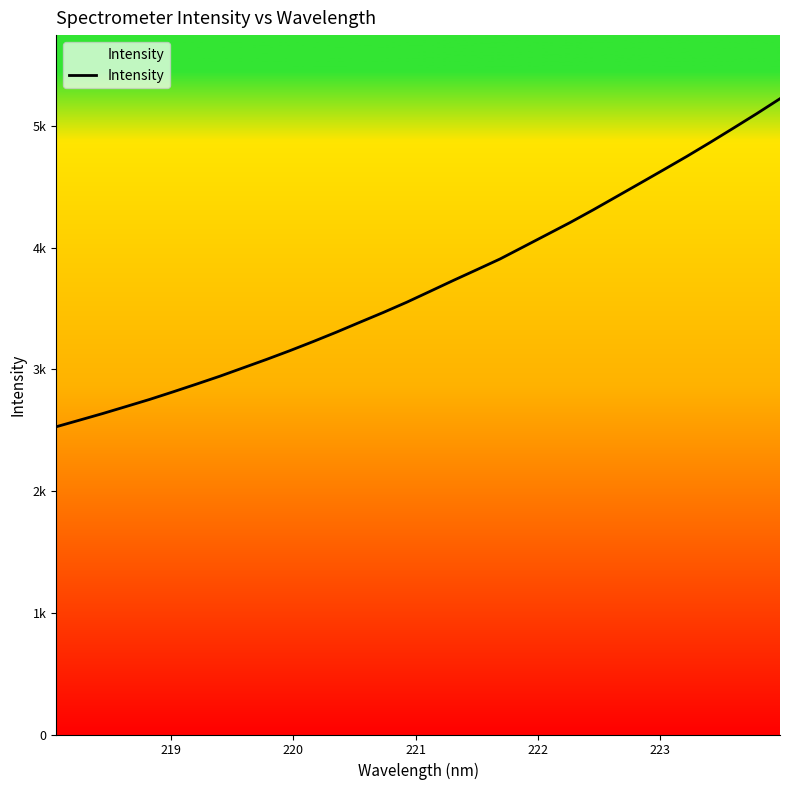

Does the chart have visible grid lines?

No